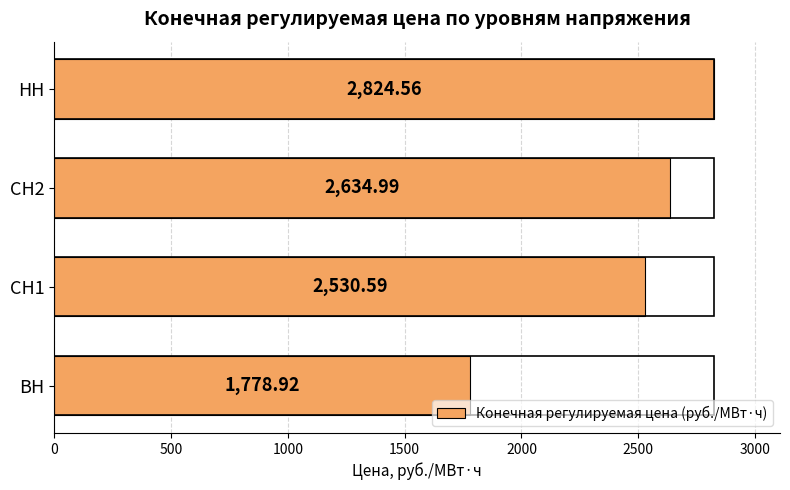

What is the smallest value displayed?

1778.9